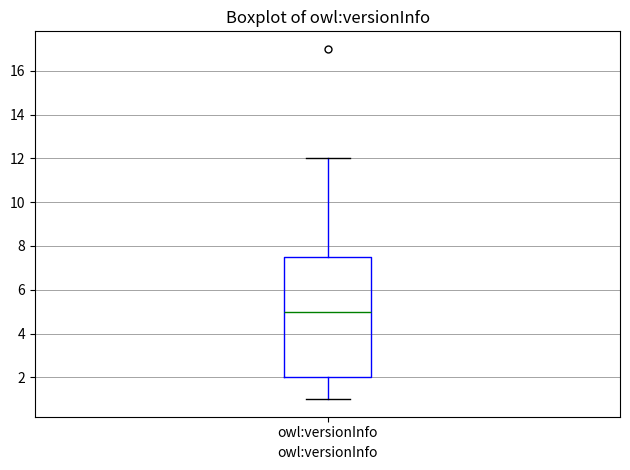

Transcribe this box plot: give where the median line is, the range the box spans, and where the two whiskers end, as read against the y-axis. The values are not printed on the chart, so give them approximately, as read against the axis.

median 5.0, box 2.0 to 7.6, whiskers 1.0 to 12.0